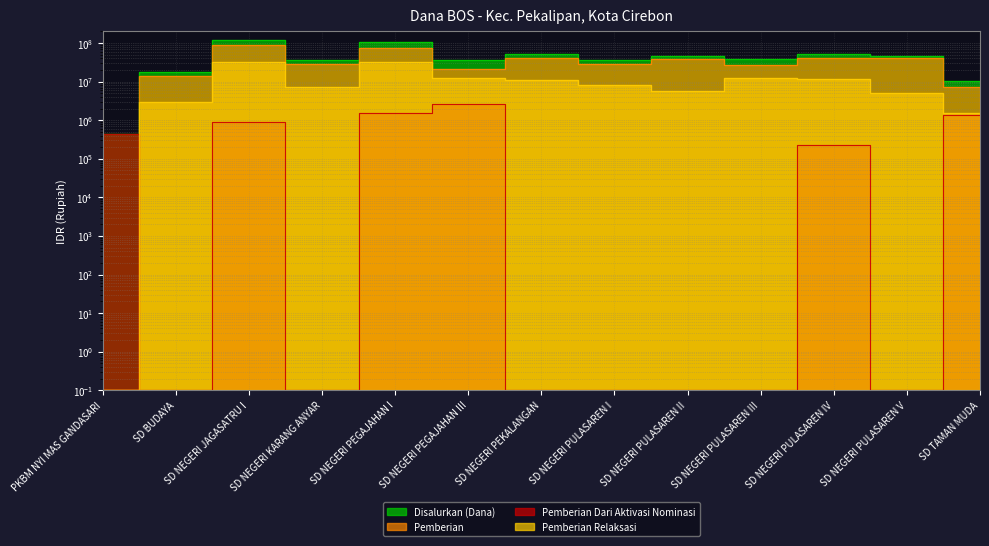

At which category does Disalurkan (Dana) reach its first local peak?

SD NEGERI JAGASATRU I